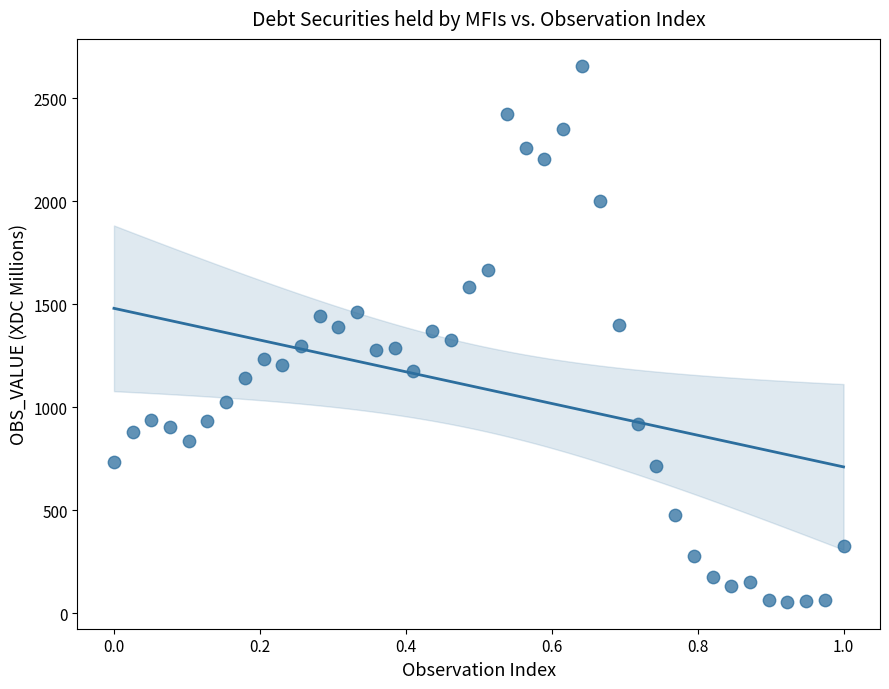

What is the range of X values (max minus min)?

1.0